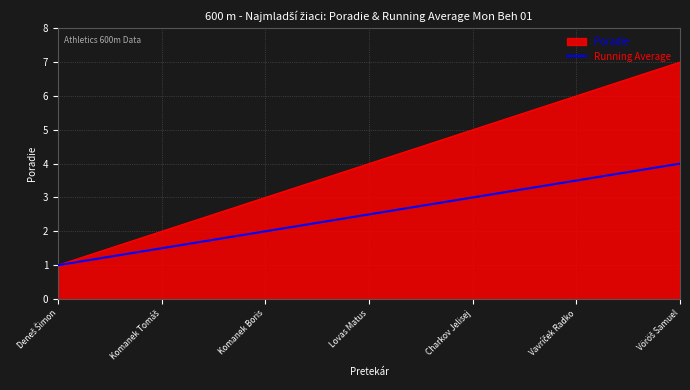

Does the chart display data point markers on the line(s)?

No